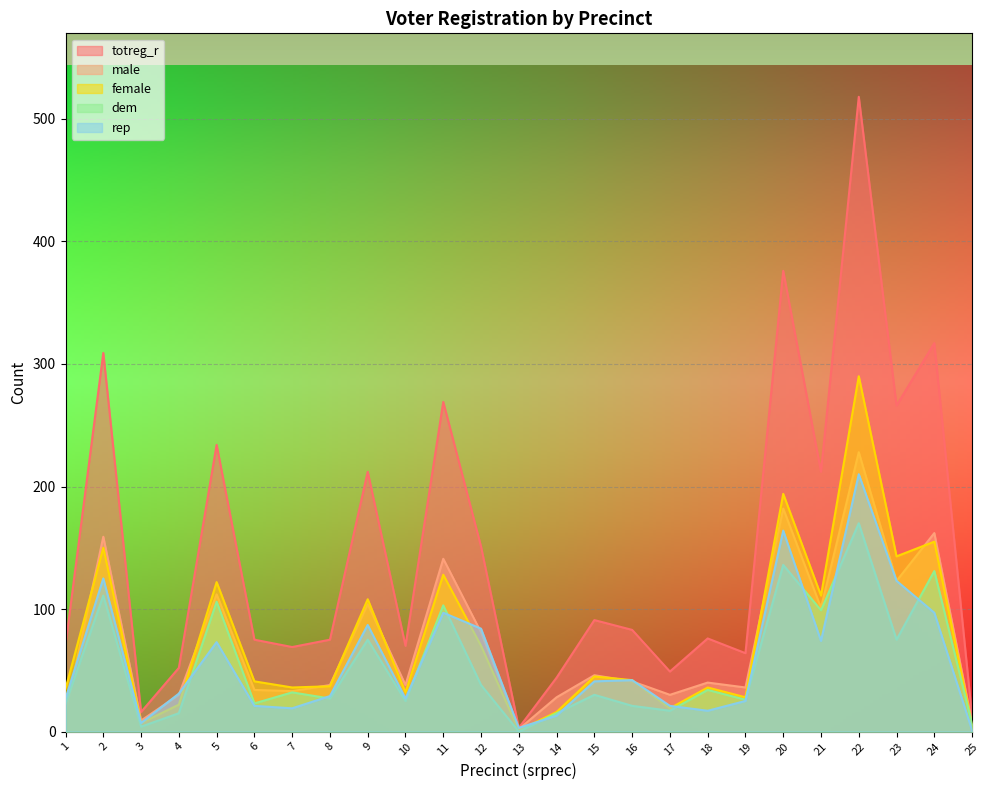

How many lines are shown in the chart?

5